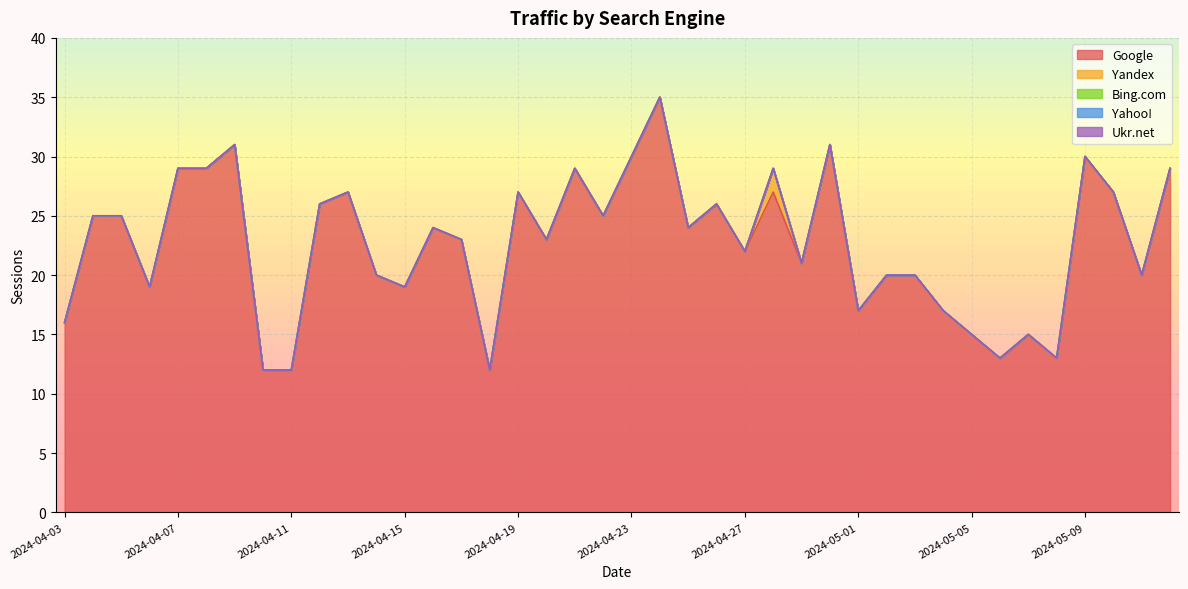

Between 2024-04-03 and 2024-04-13, which series saw the biggest shift?

Google